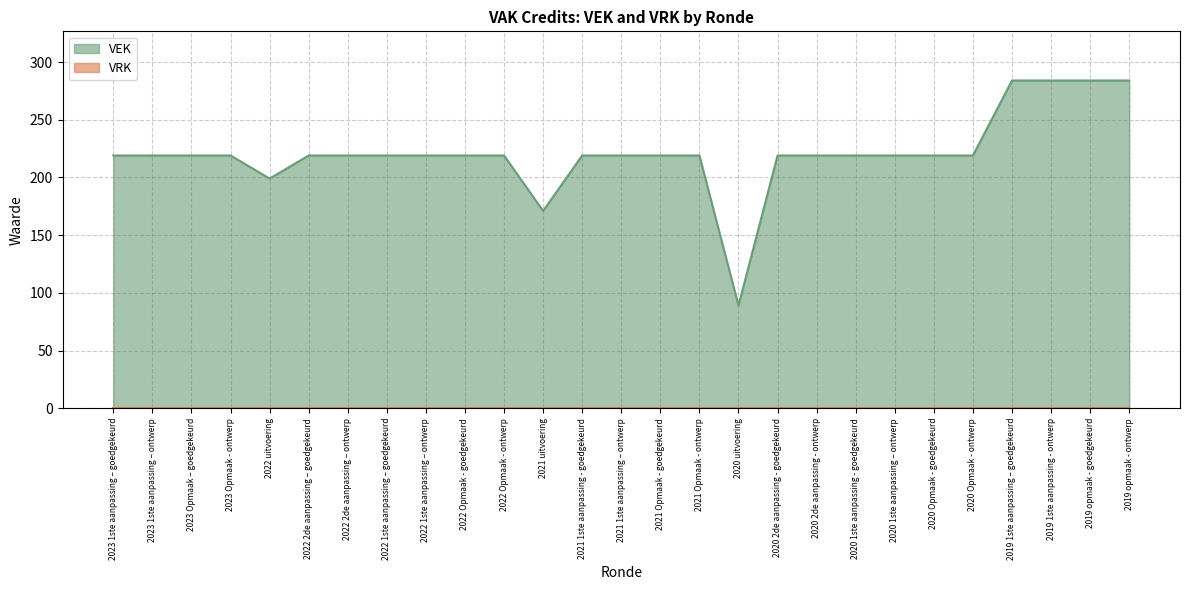

What is the change in value from 2022 1ste aanpassing – ontwerp to 2019 1ste aanpassing – goedgekeurd?

+65